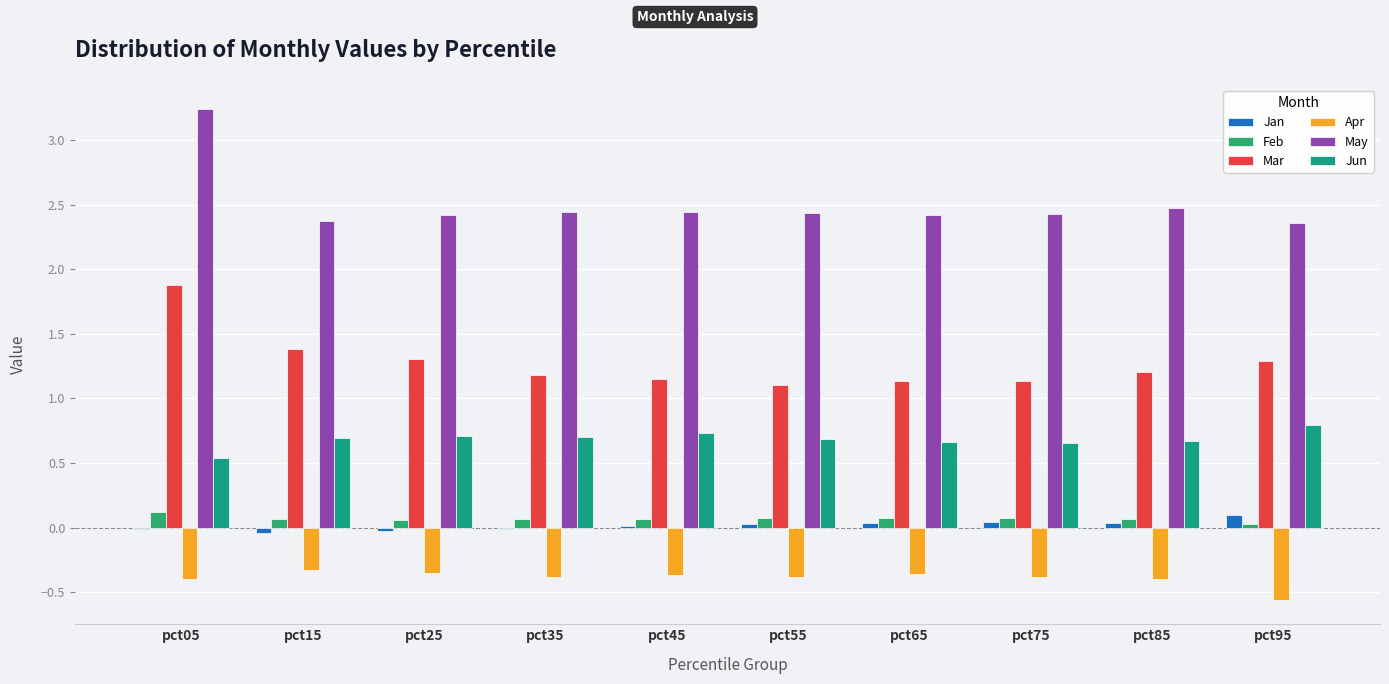

How many groups of bars are there?

10